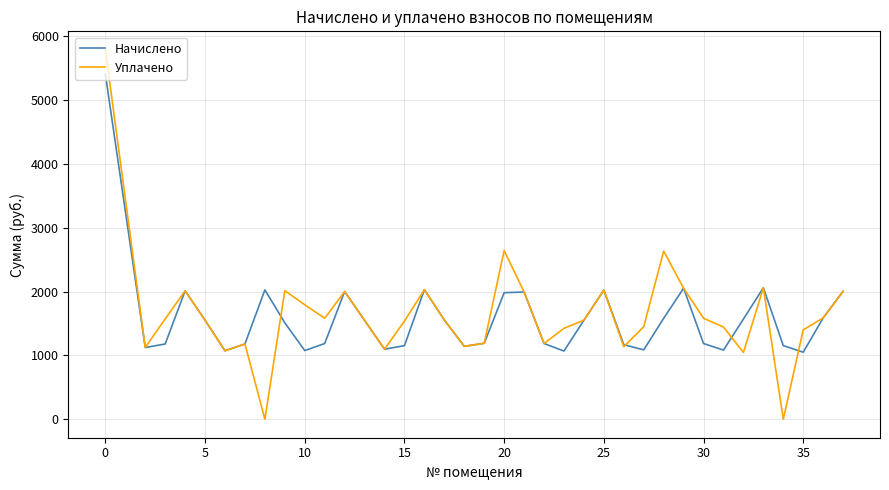

List the series in order of their peak value, lowest first.

Начислено, Уплачено